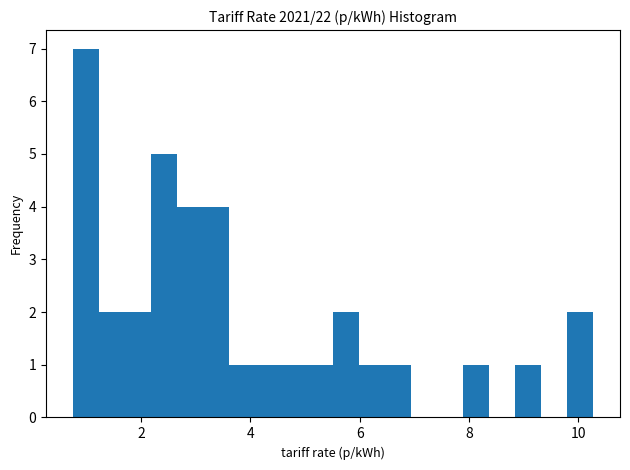

Around what value on the x-axis is the tallest bar? Give the approximate position of its centre, as read against the axis.

1.0